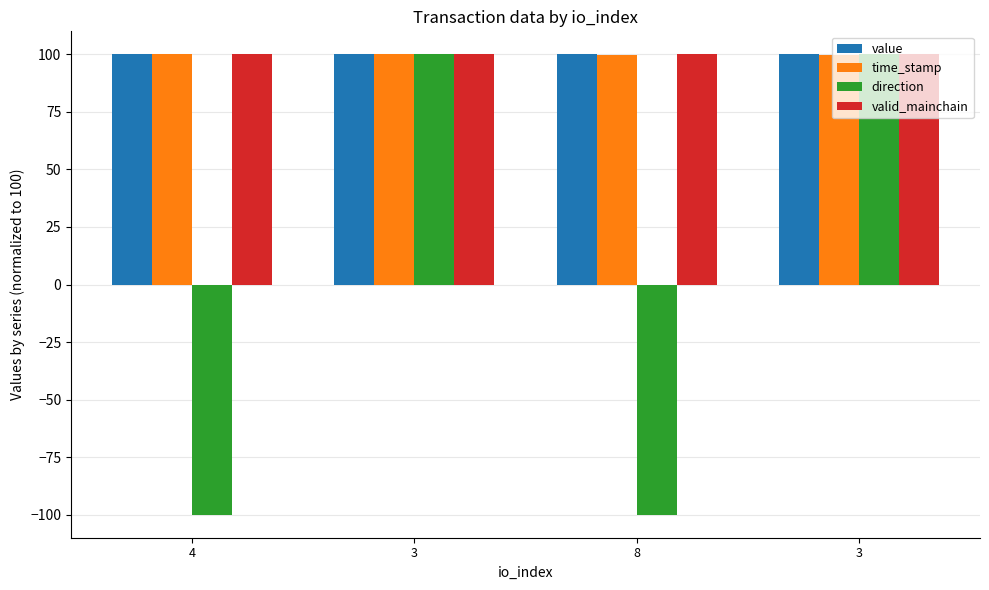

Is it true that direction equals 100.0 at 3?

True